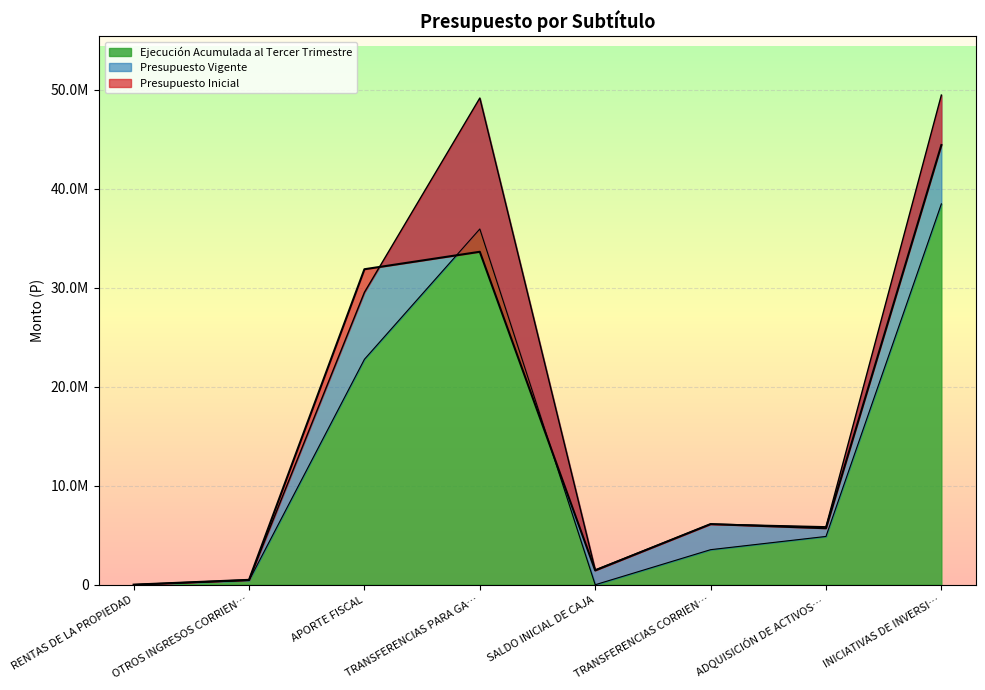

What is the label of the 5th point from the right?

TRANSFERENCIAS PARA GA…